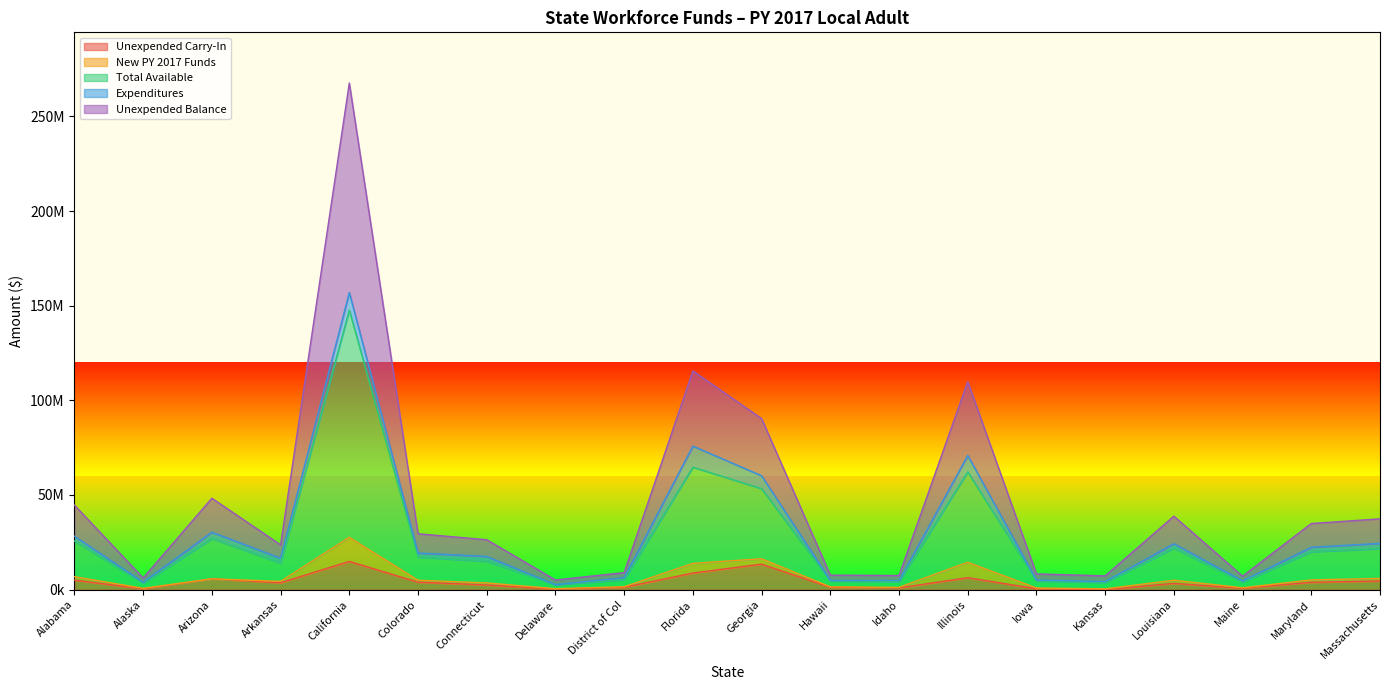

True or false: Unexpended Balance and Unexpended Carry-In intersect in this chart.

False